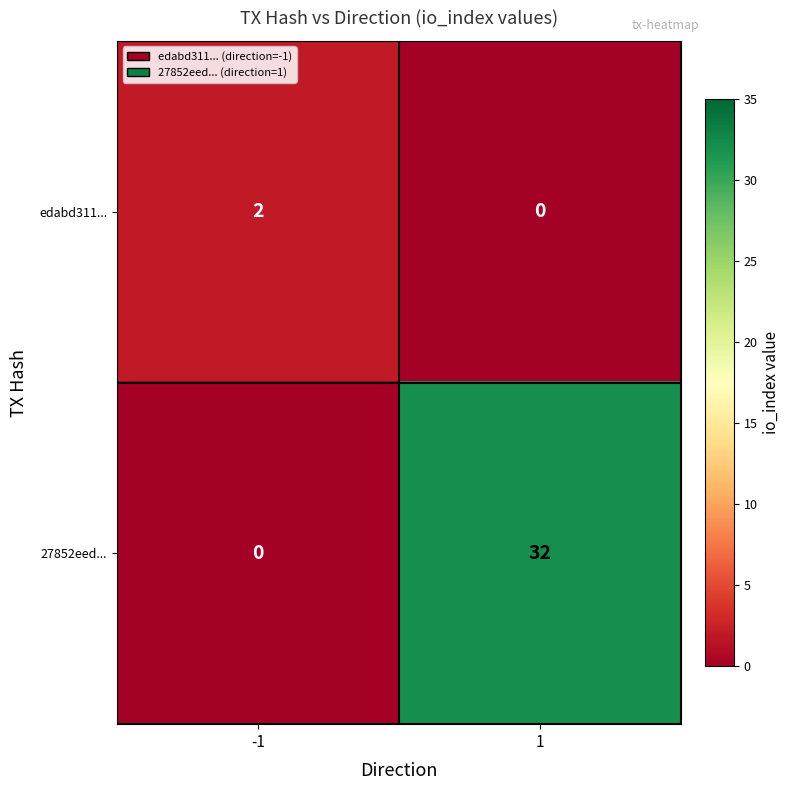

What is the greatest value displayed?

32